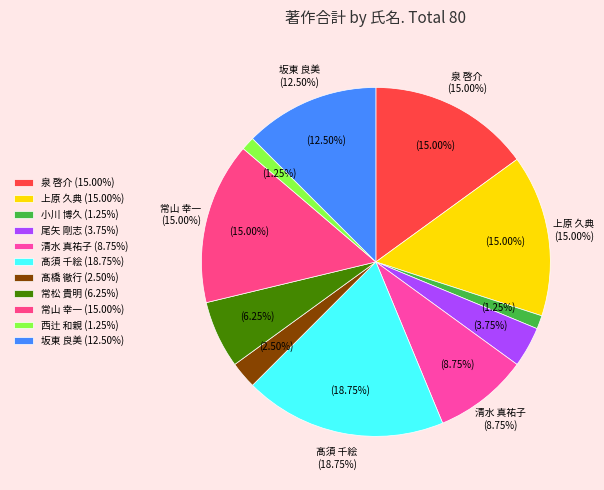

Is it true that 落合 和彦 is 0% of the pie?

True